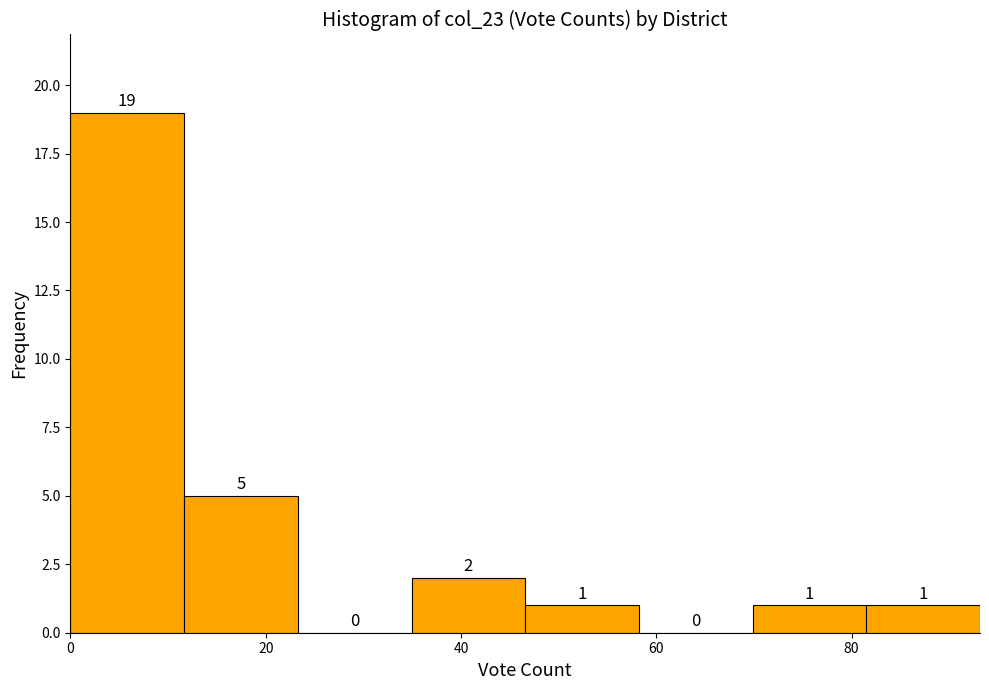

Which range on the x-axis has the tallest bar?

0 to 12